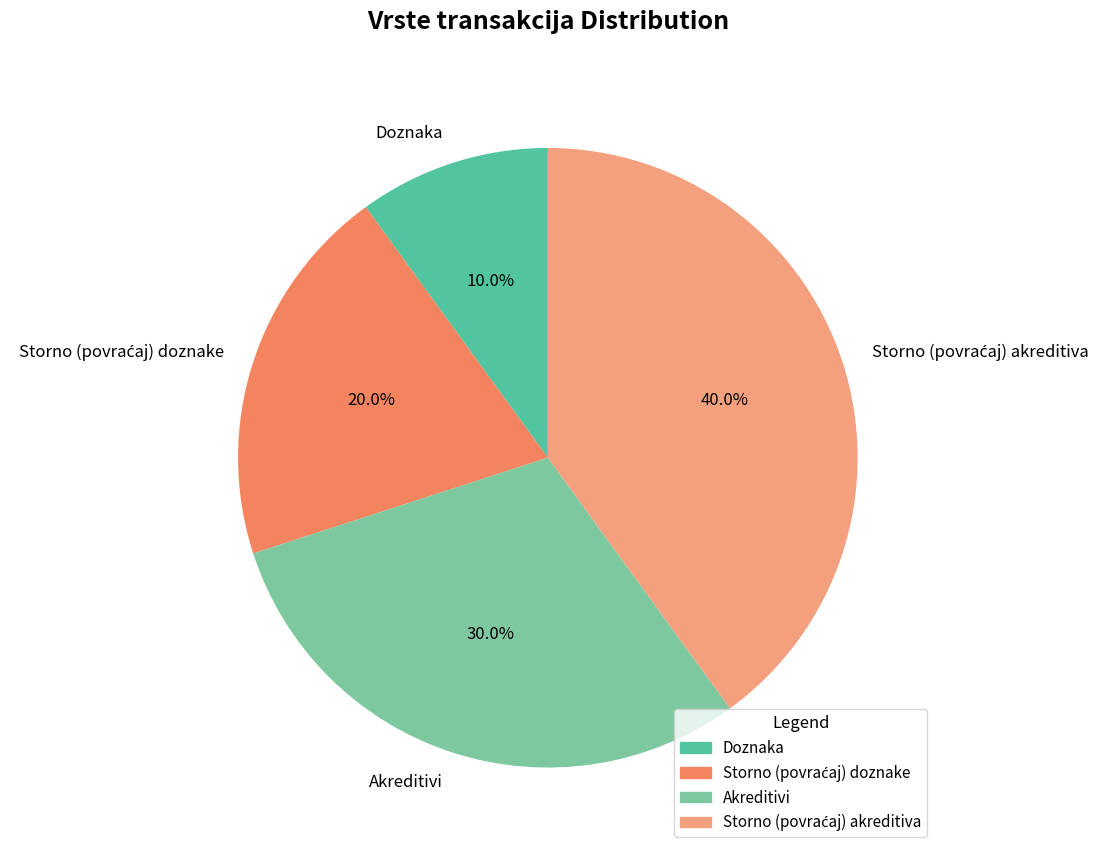

Approximately how many times larger is the value at Doznaka compared to Akreditivi?

0.3